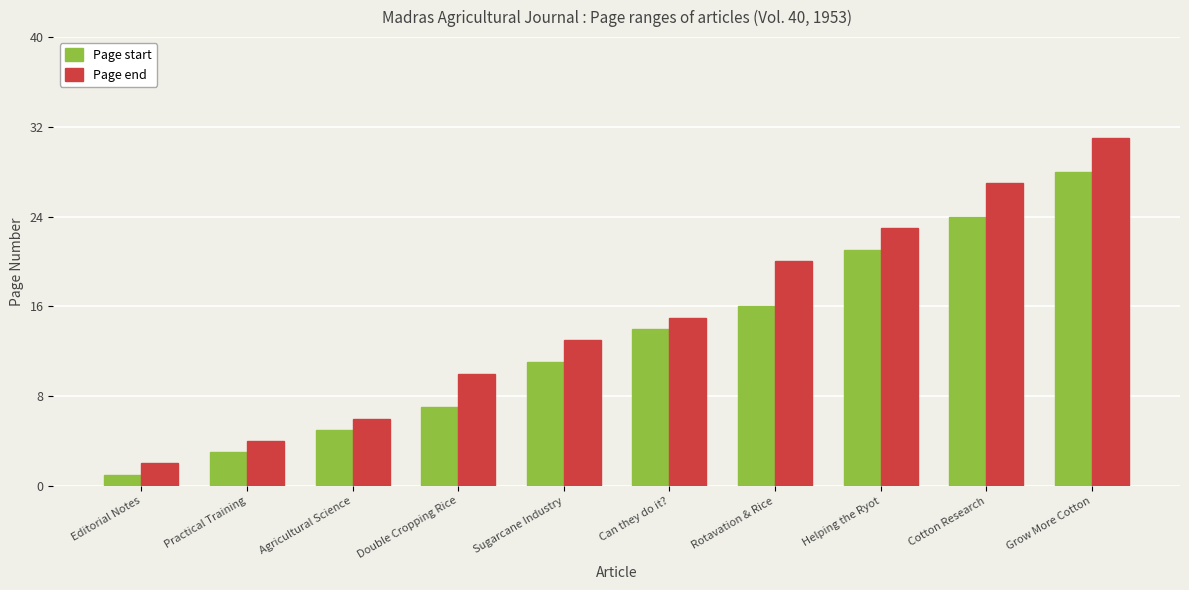

Is the value of Page end at Agricultural Science greater than the value of Page start at Rotavation & Rice?

No